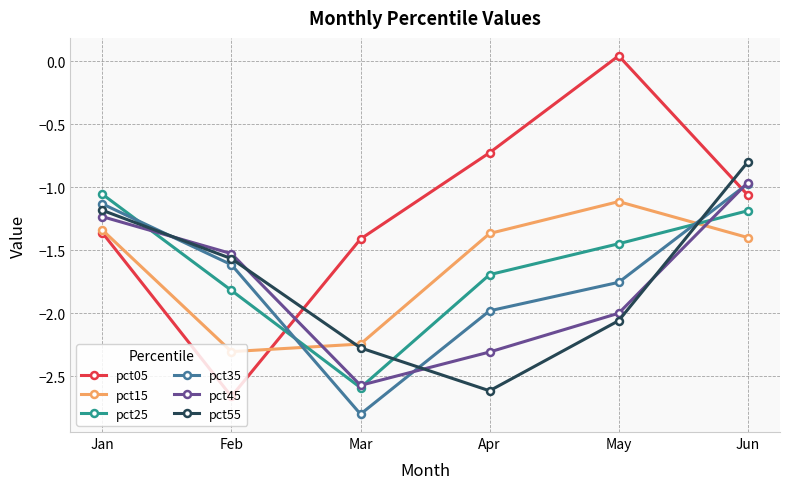

After their last crossing, which series has the higher values: pct45 or pct15?

pct45